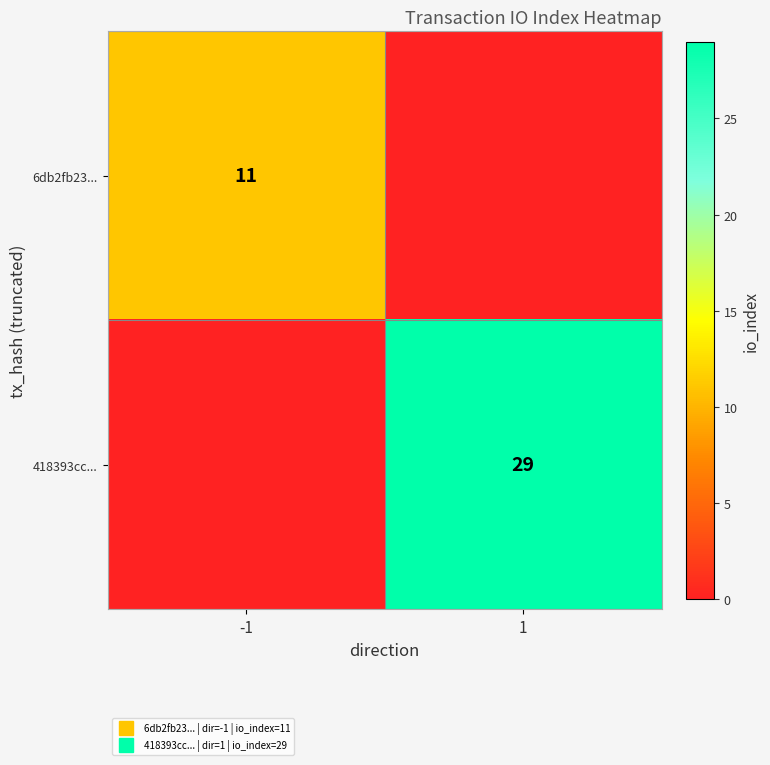

Which series has the widest spread of values?

418393cc...